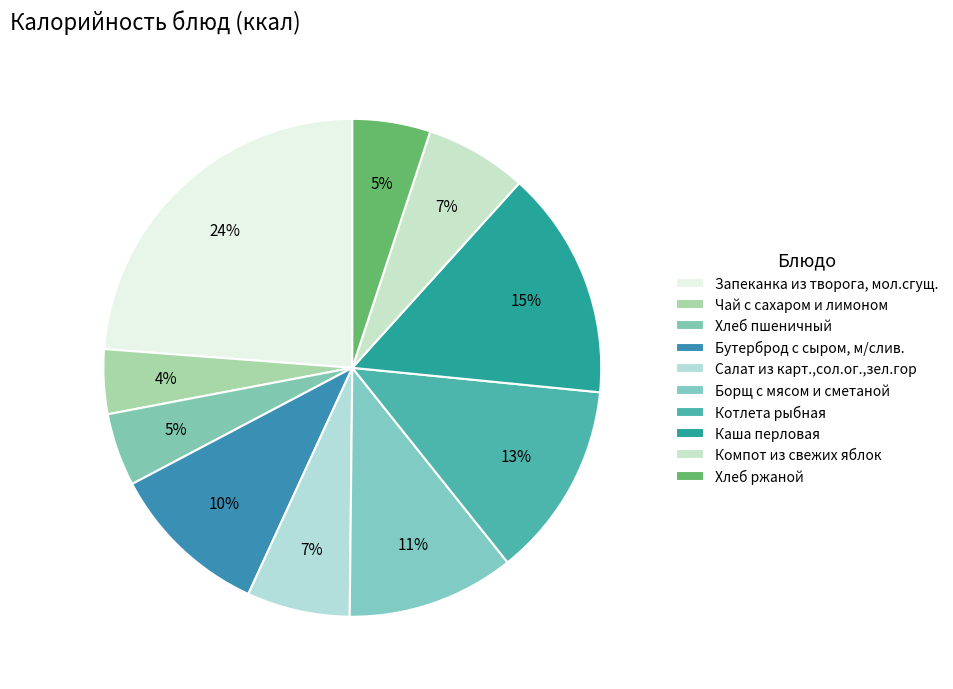

Which slice is the largest?

Запеканка из творога, мол.сгущ.